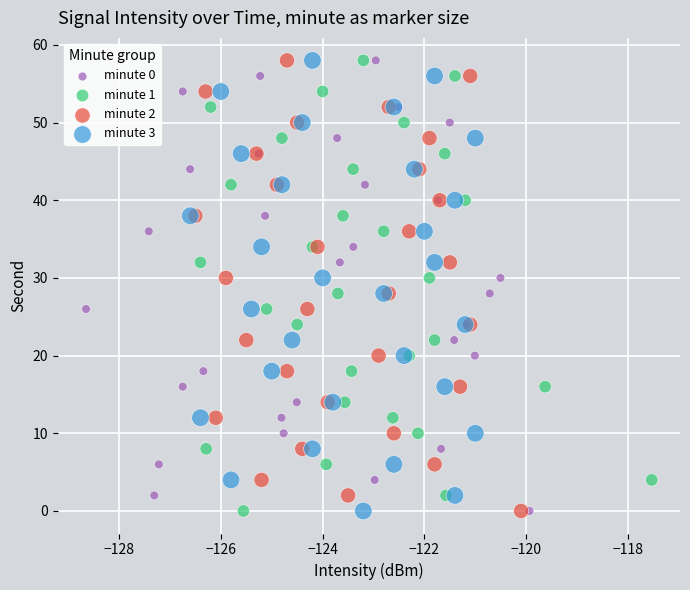

What are all the series names shown in the legend?

minute 0, minute 1, minute 2, minute 3